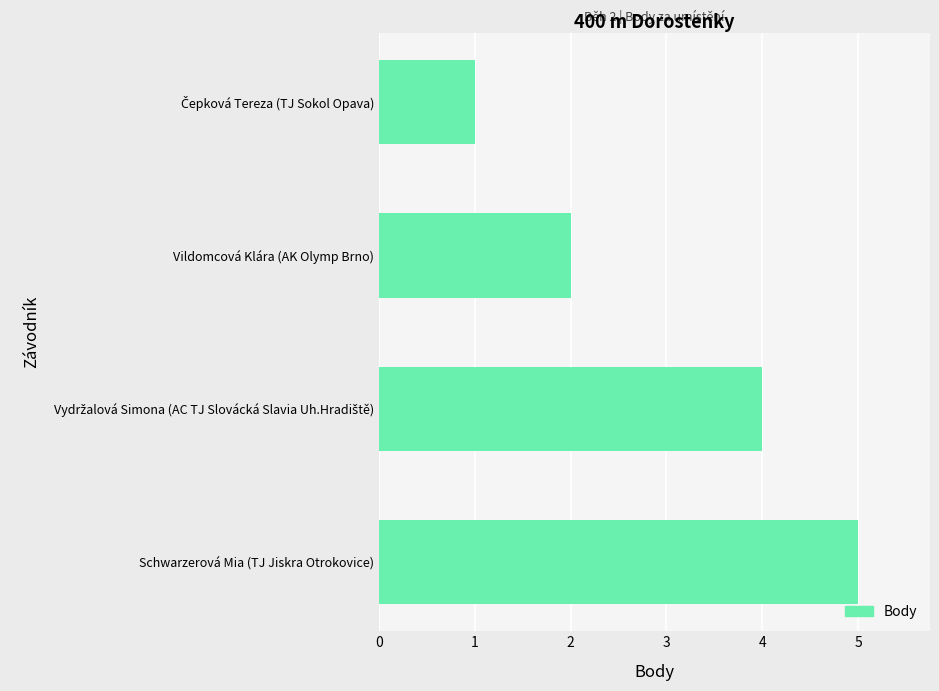

Is it true that the value at Schwarzerová Mia (TJ Jiskra Otrokovice) is 5?

True